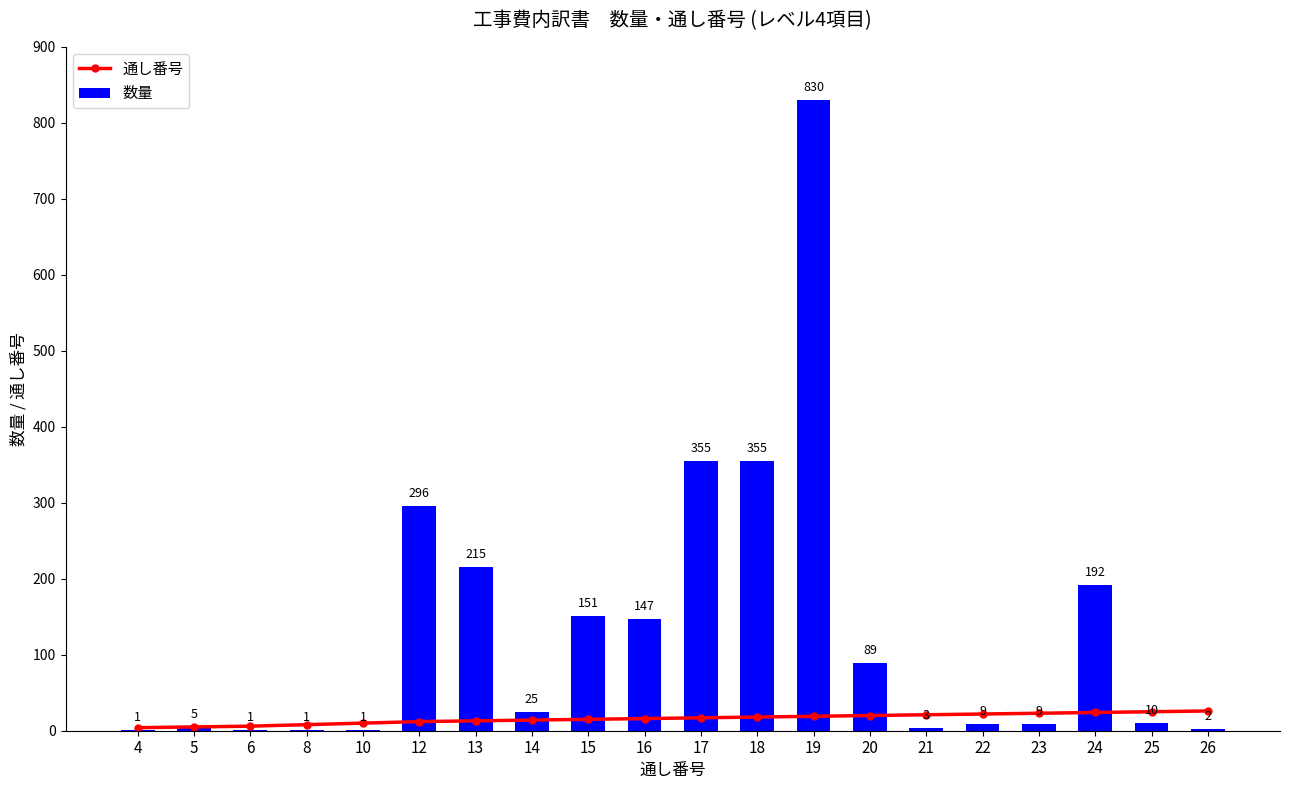

Are the bars horizontal?

No